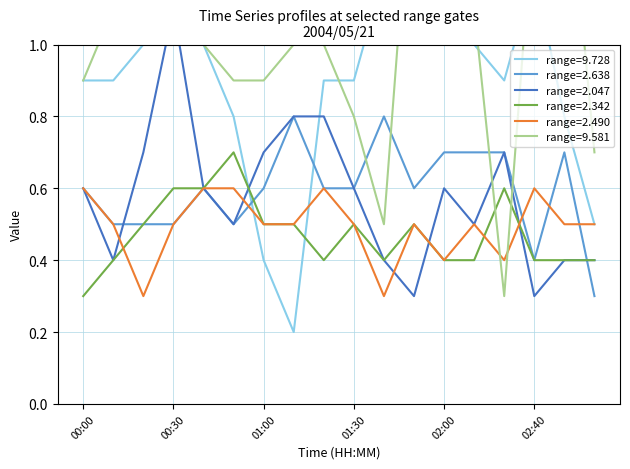

At which label does 2.638 reach its minimum?

03:00